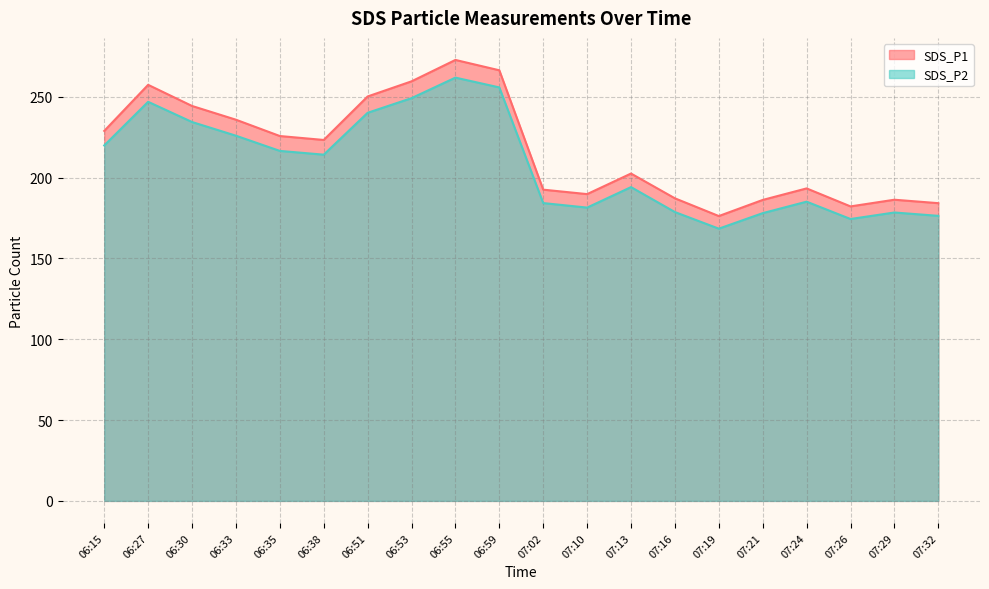

True or false: SDS_P2 and SDS_P1 cross at least once.

False